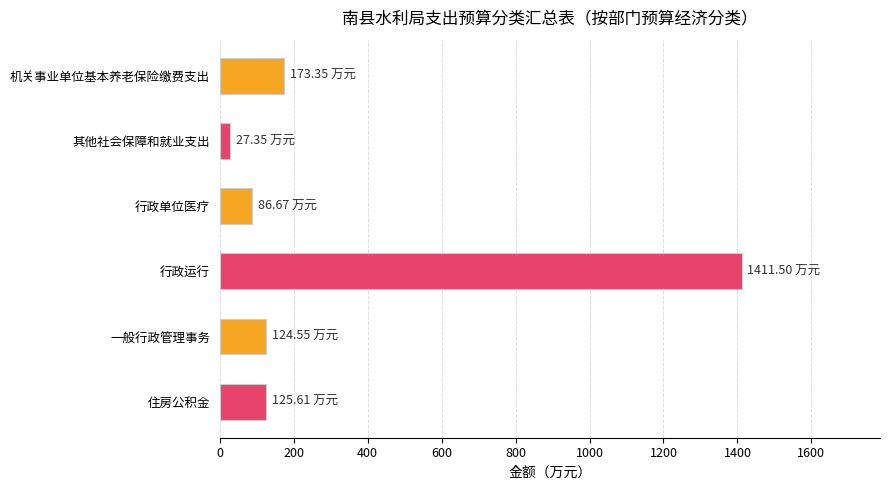

Are the bars horizontal?

Yes